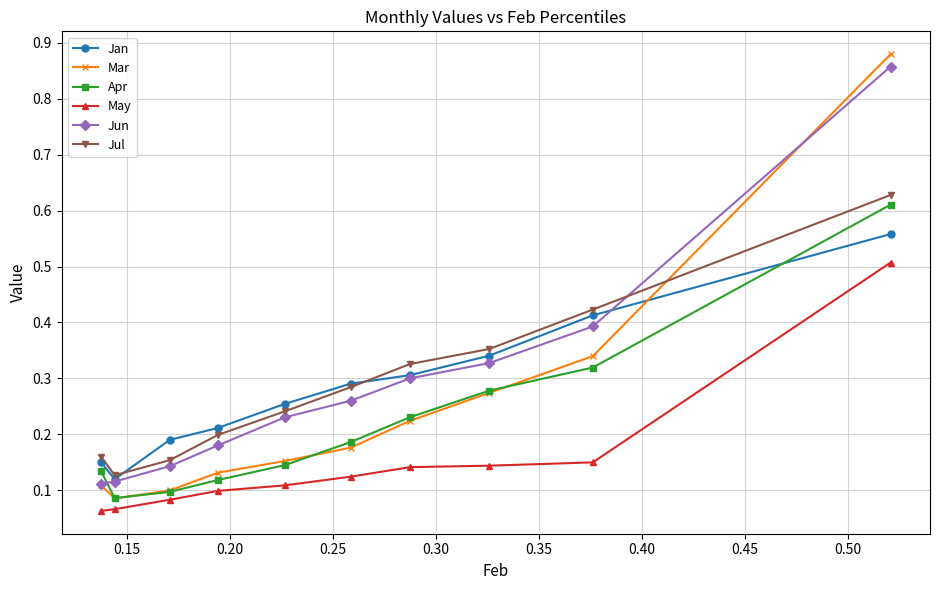

How many categories are shown in the chart?

10